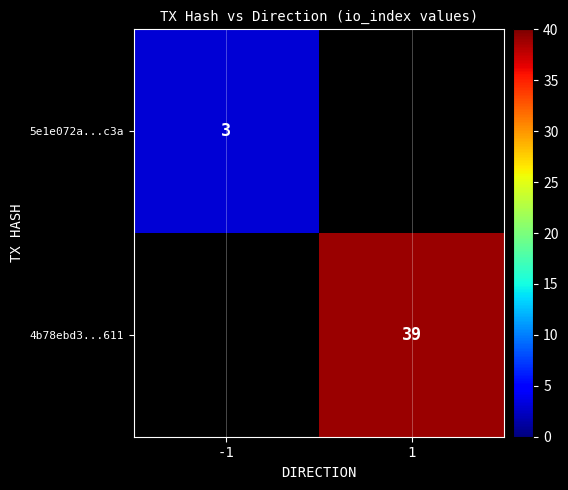

The 5e1e072a...c3a series shows 5 at -1. True or false?

False